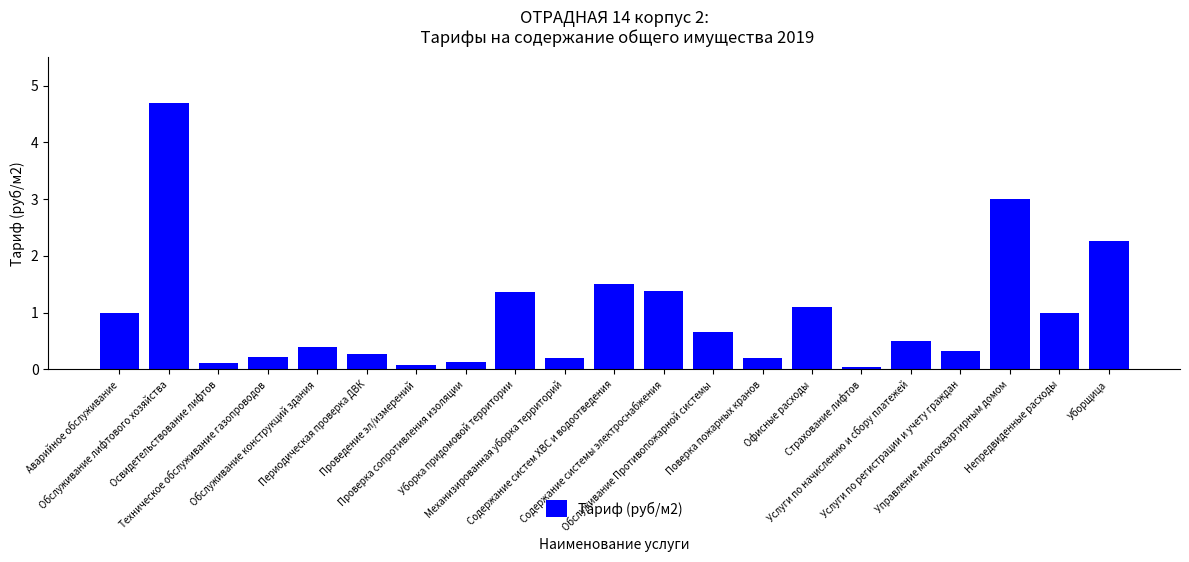

Which label corresponds to the largest value in the chart?

Обслуживание лифтового хозяйства